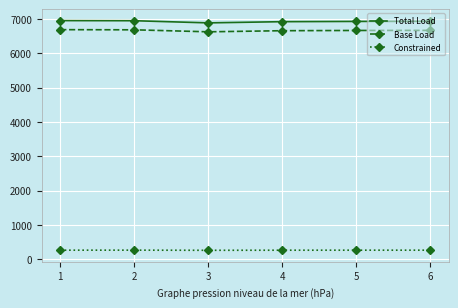

What is the difference between the highest and lowest values at 1?

6685.6